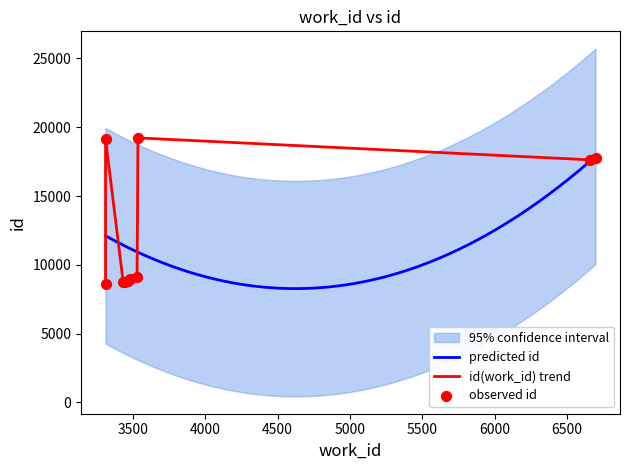

Which has a higher value, 3433 or 3535?

3535